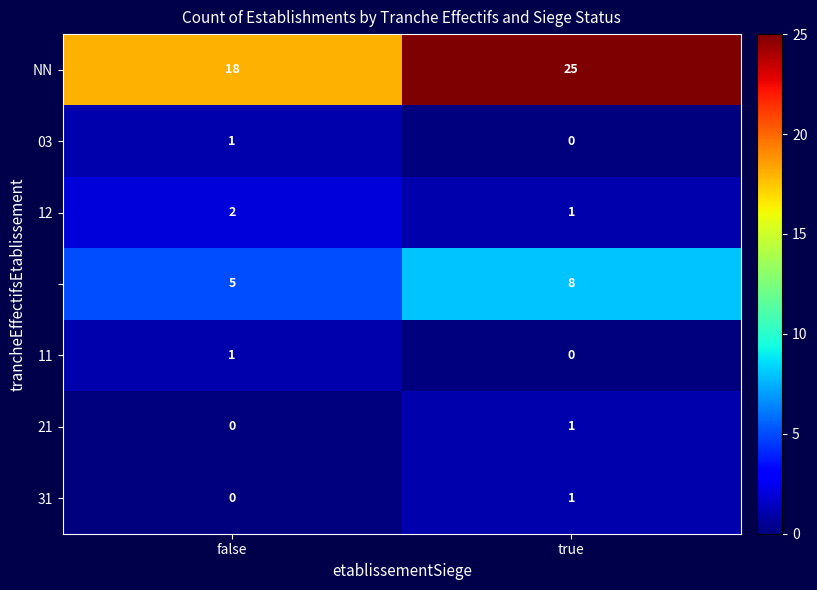

What is the spread (max minus min) of values at false?

18